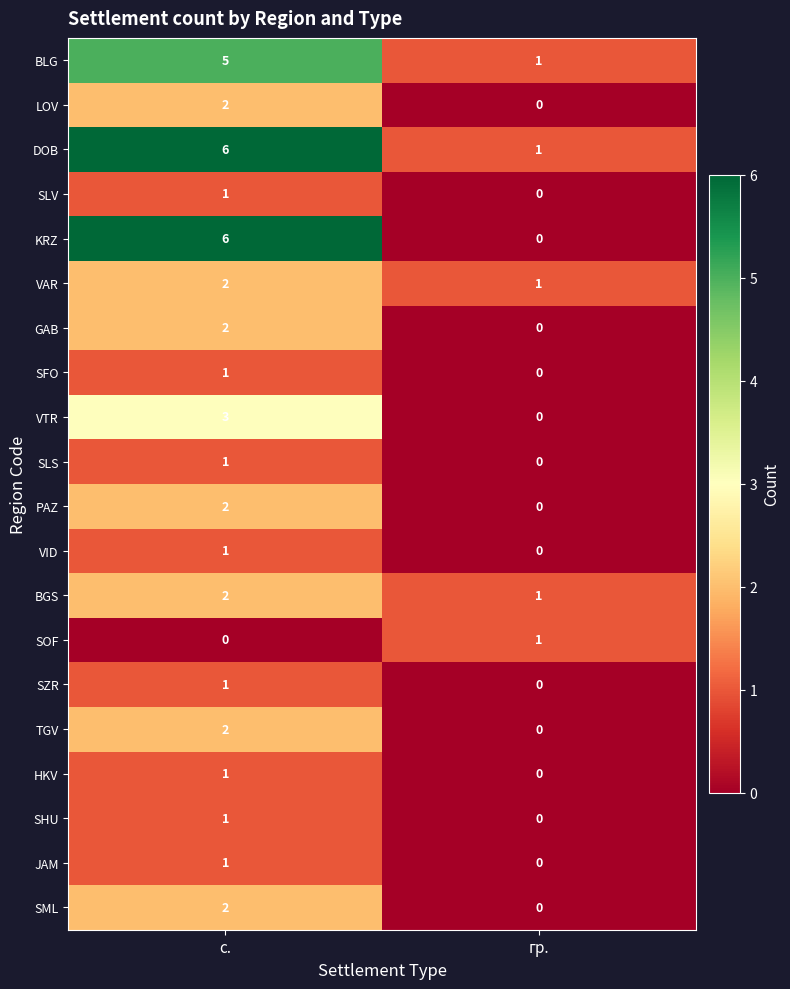

What is the spread (max minus min) of values at с.?

6